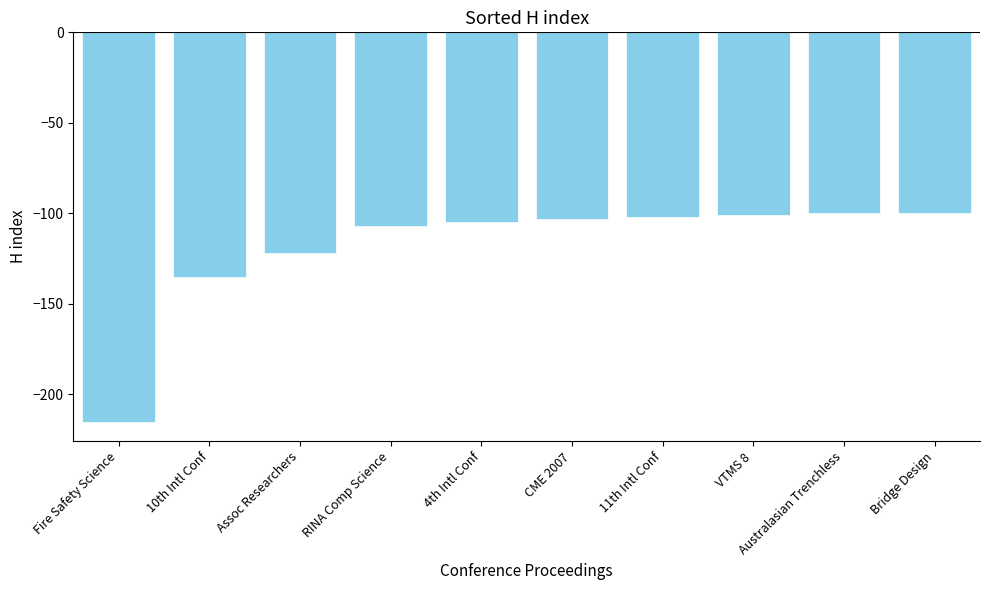

What position from the right is VTMS 8?

3